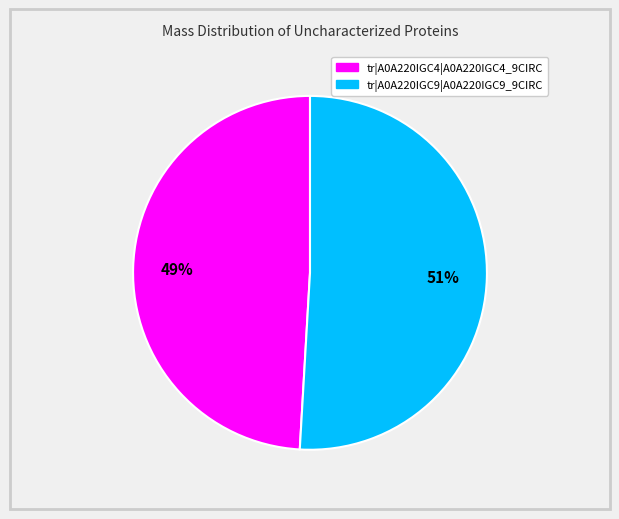

What is the largest slice in the pie chart?

tr|A0A220IGC9|A0A220IGC9_9CIRC